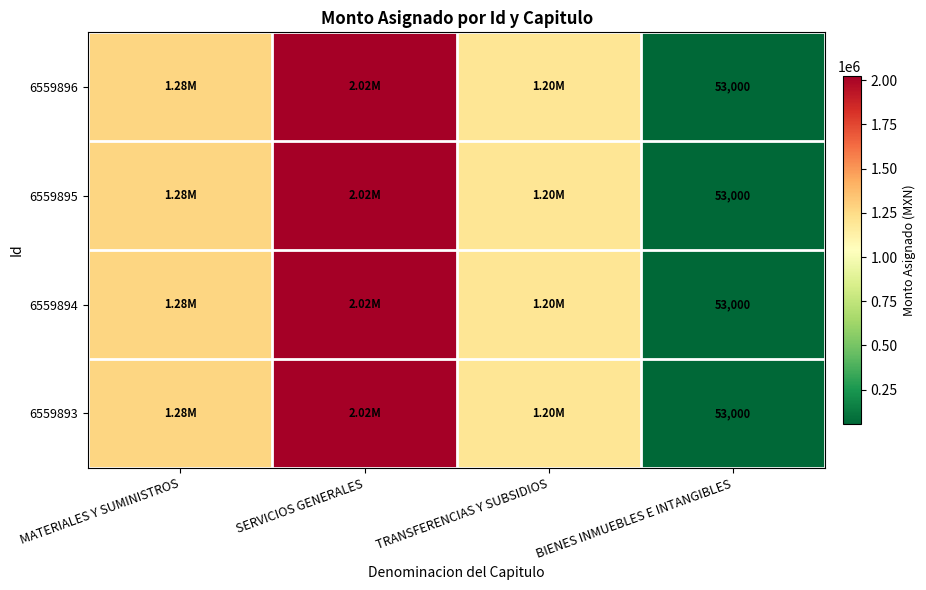

What is the total value across all series at BIENES INMUEBLES E INTANGIBLES?

212000